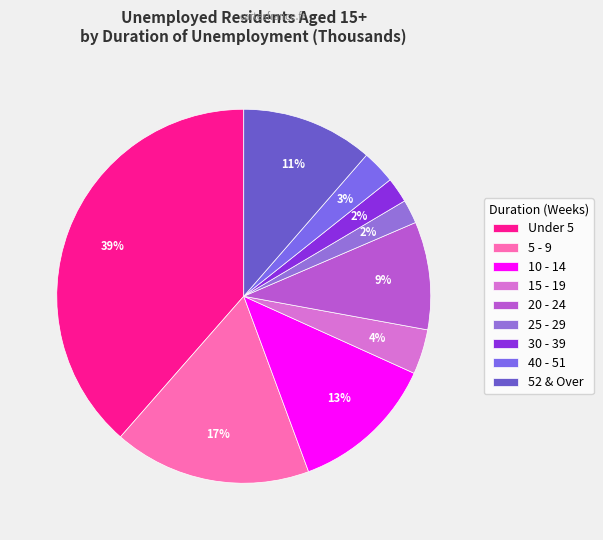

Which category has the smallest portion of the pie?

25 - 29